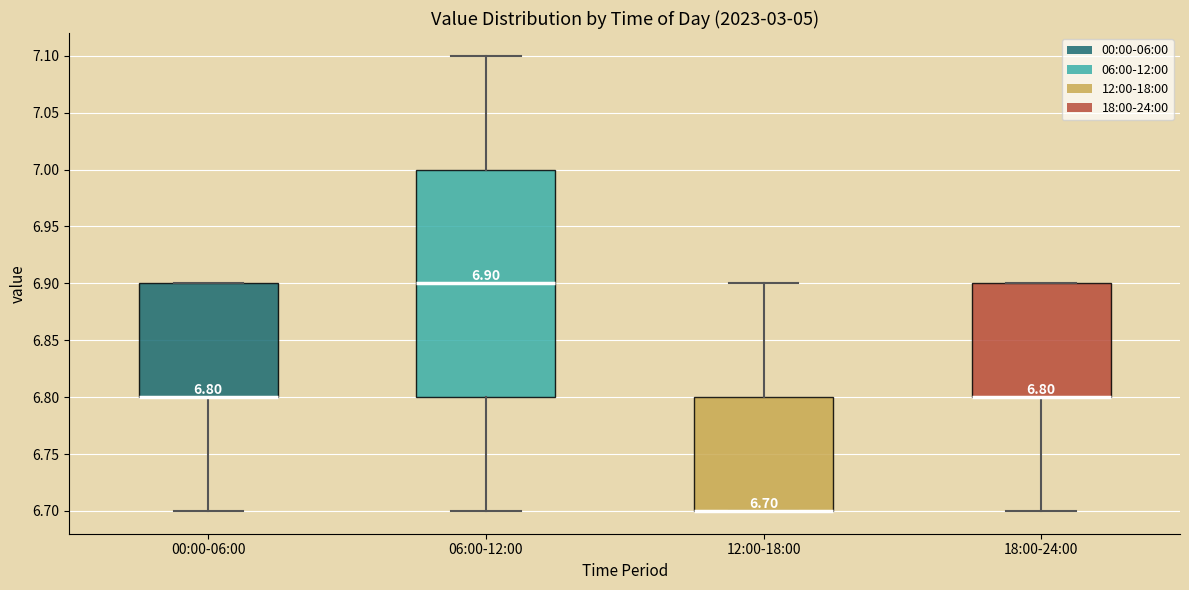

Comparing the boxes themselves (not the whiskers), which one is the tallest?

06:00-12:00